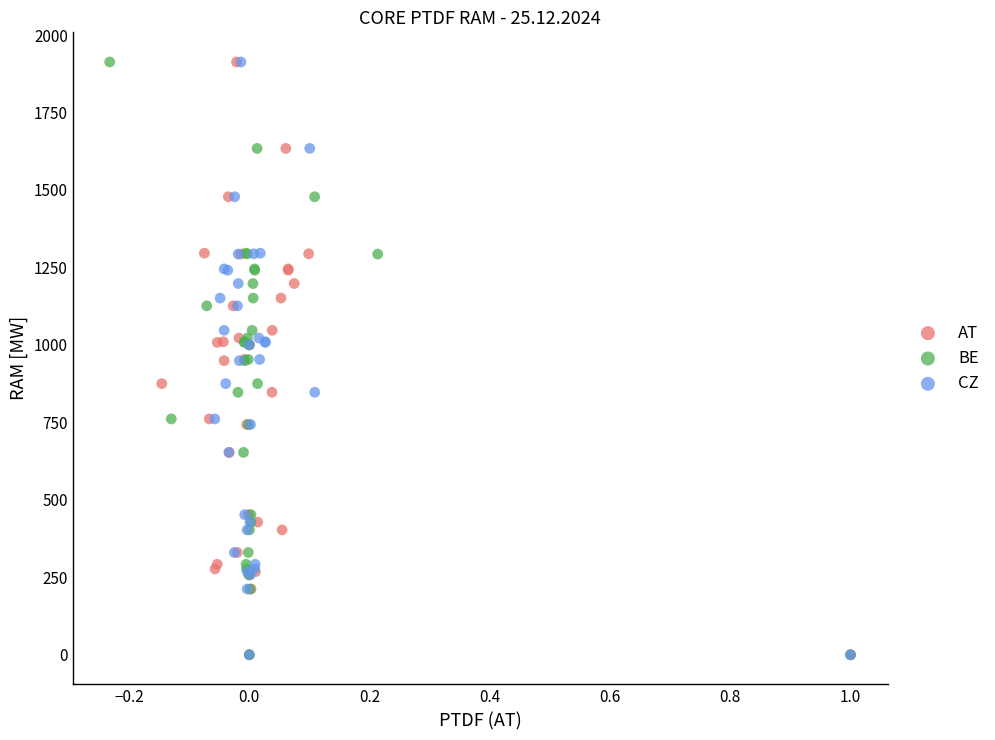

What are all the series names shown in the legend?

AT, BE, CZ